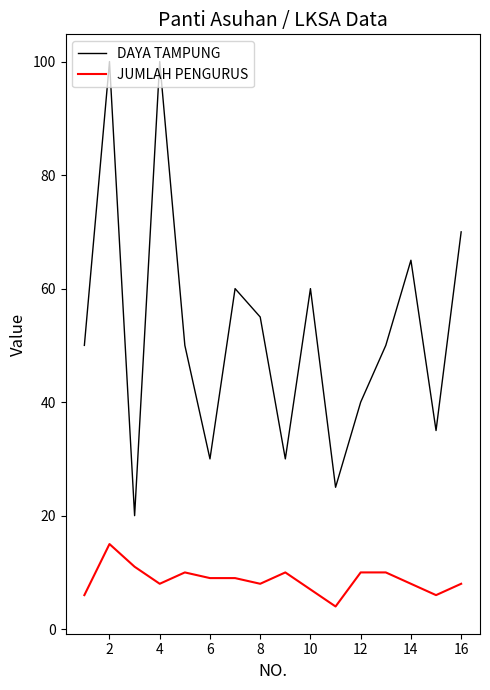

What is the minimum value shown in the chart?

4